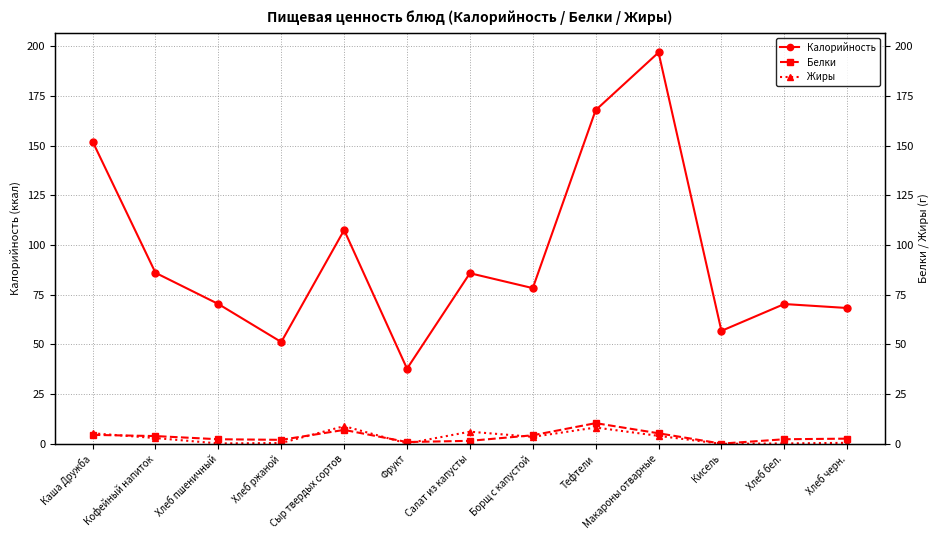

True or false: Белки has a value of 5.3 at Макароны отварные.

True